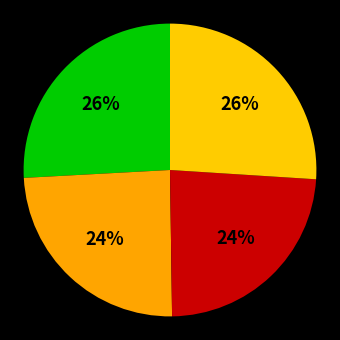

Count the number of slices in the pie.

4